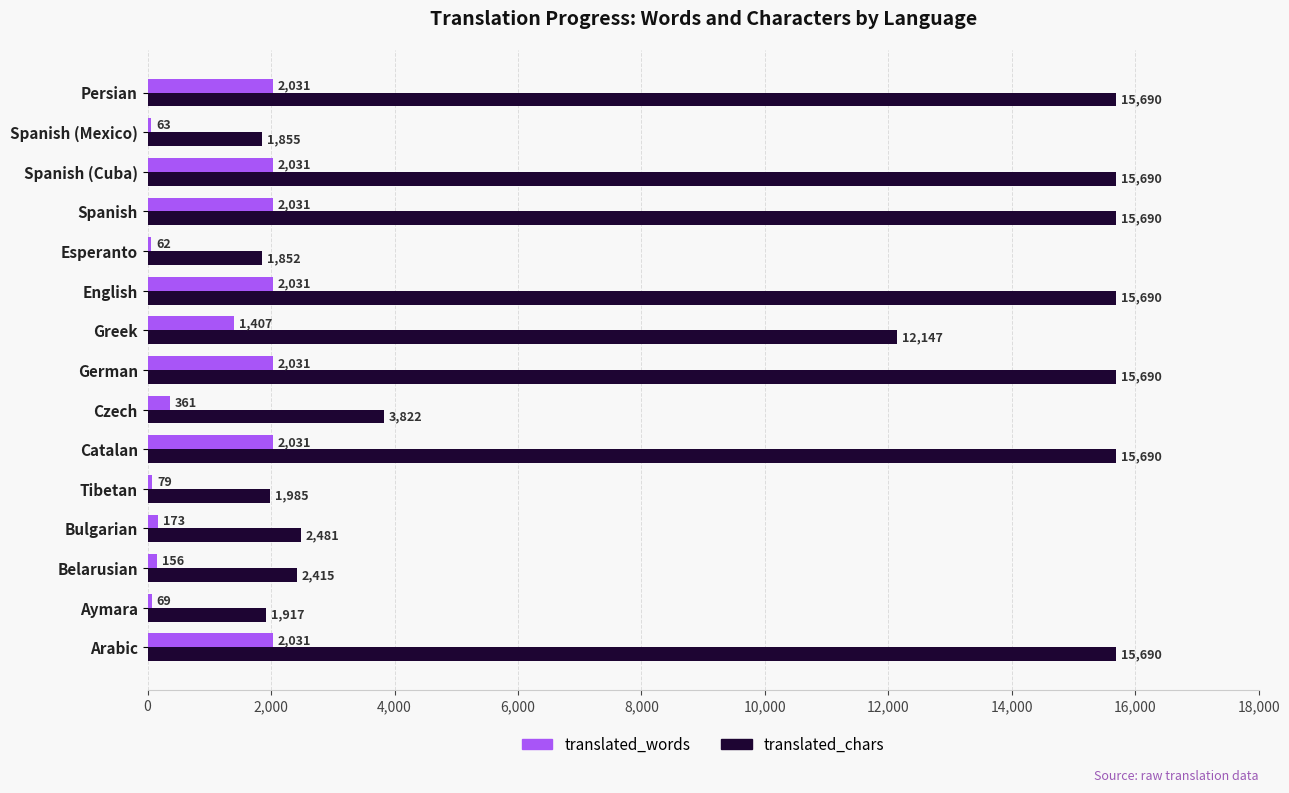

Is the value of translated_words at English greater than the value of translated_chars at Aymara?

Yes